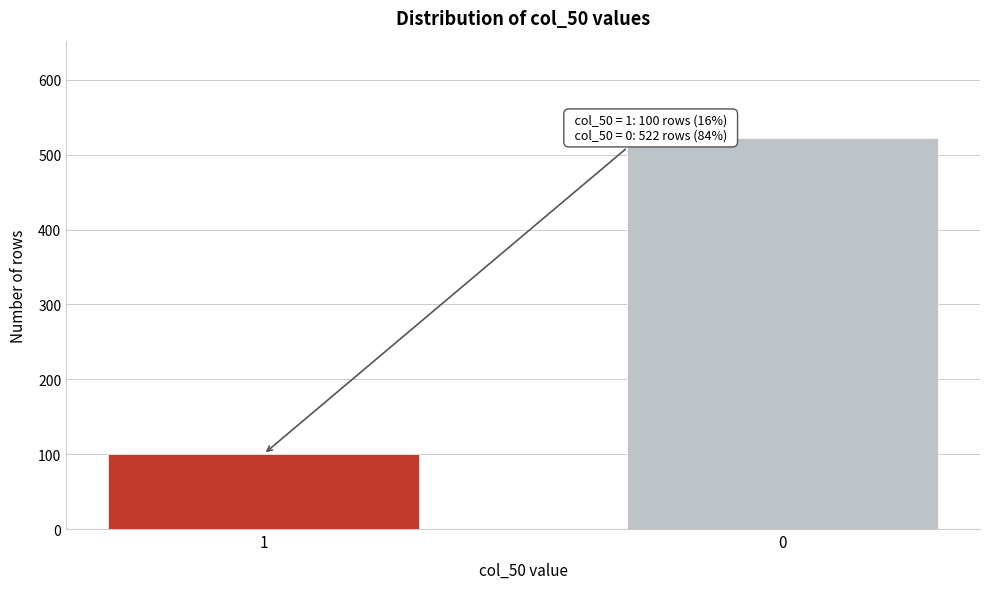

Reading left to right, transcribe all the data shown in this chart.

100	522